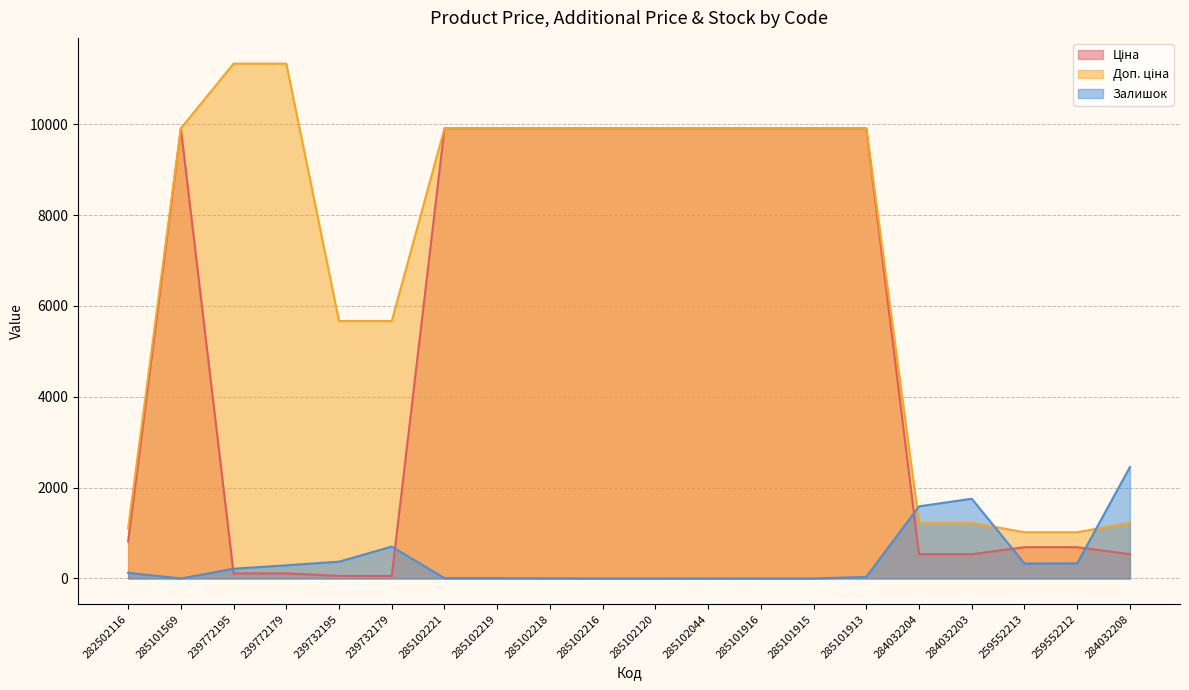

At which label is Ціна closest to 4982?

282502116